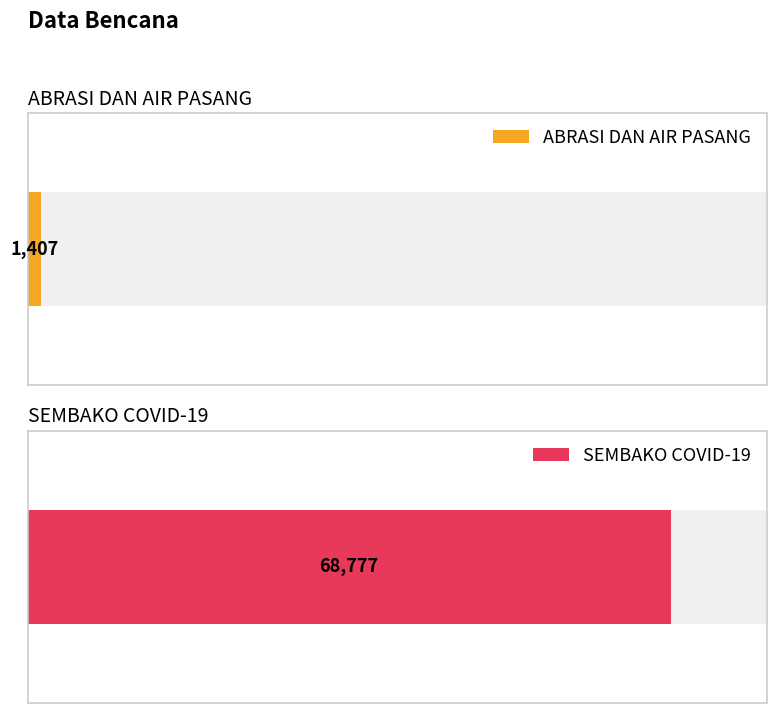

Are the bars grouped side by side (vs. stacked)?

No